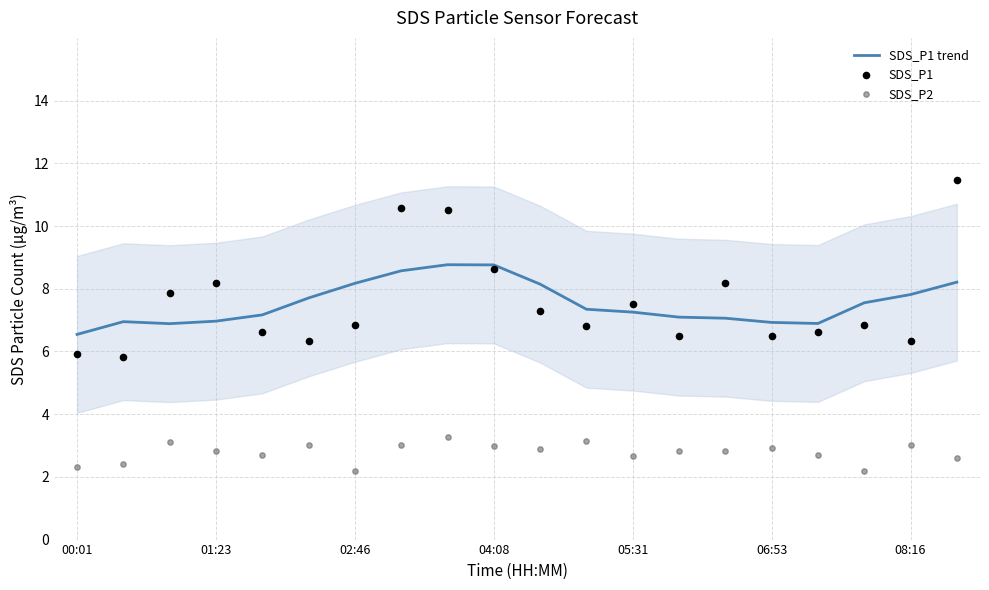

Is the value of SDS_P1 at 10 greater than the value of SDS_P2 at 14?

Yes